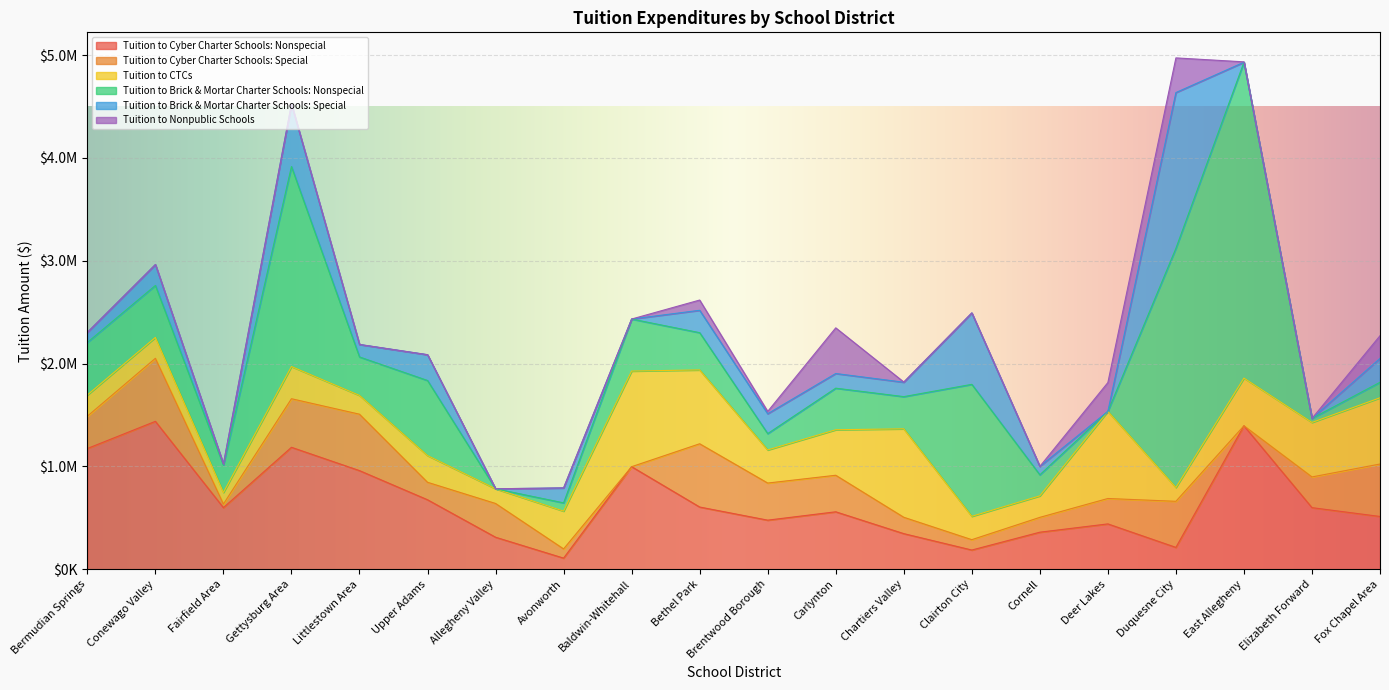

Between Littlestown Area and Fox Chapel Area, which is larger?

Littlestown Area